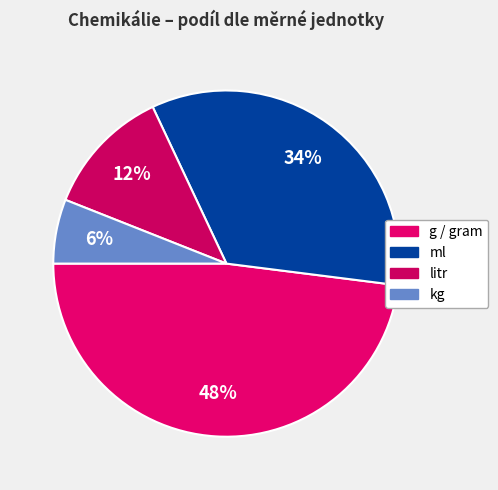

What percentage is NOT represented by litr?

88.0%